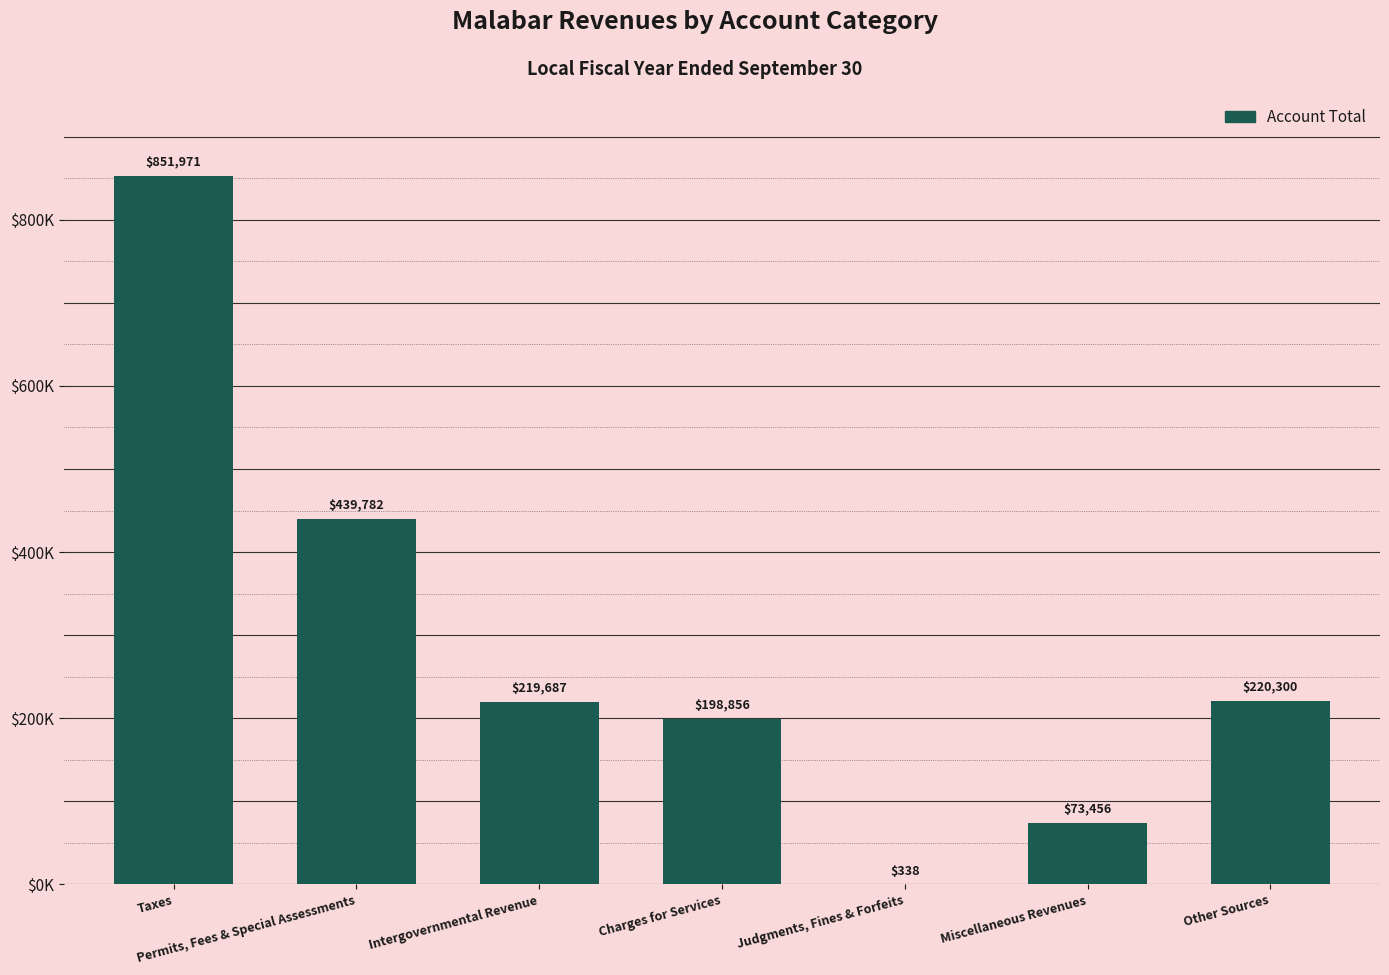

What is the difference between the second highest and minimum values?

439444